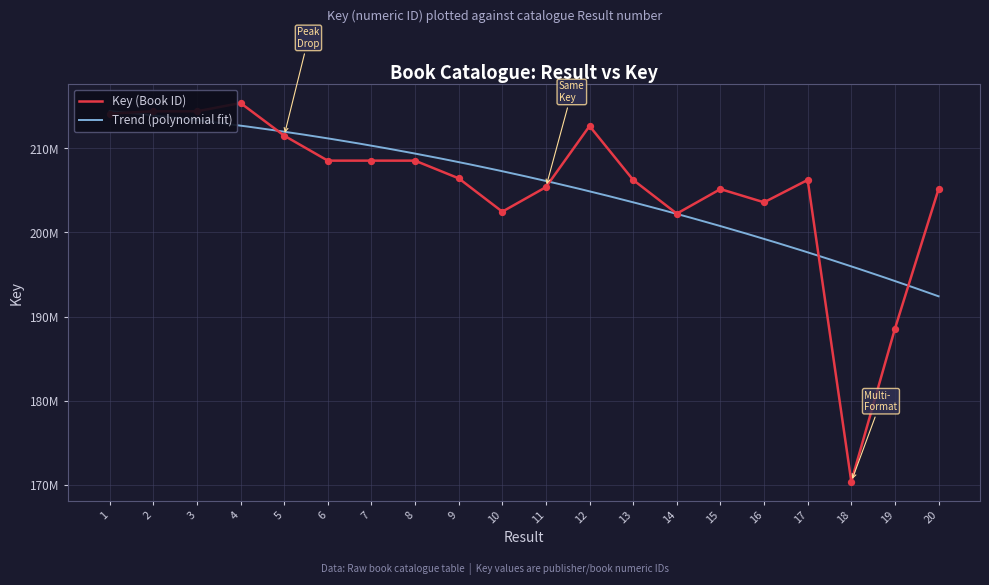

Which has a higher value, 3 or 17?

3